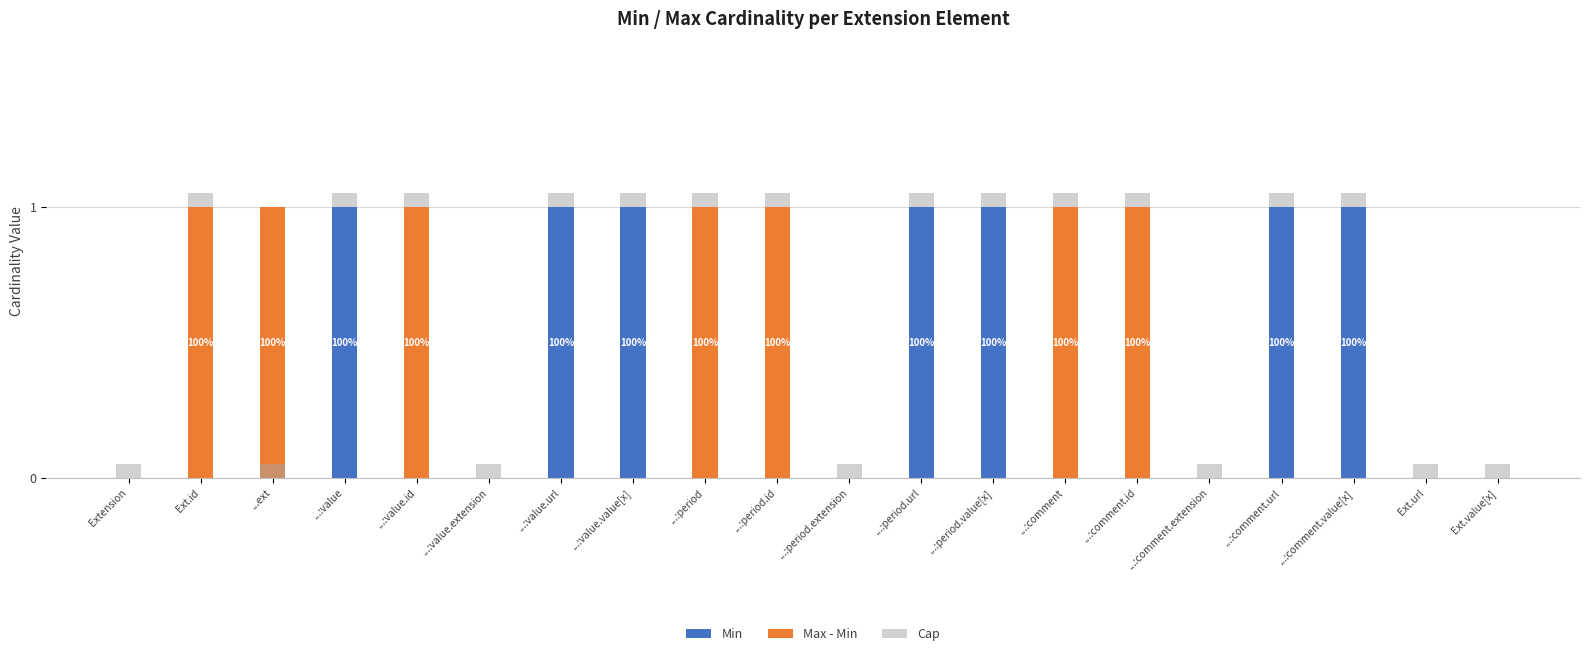

What is the maximum value for Min?

1.0